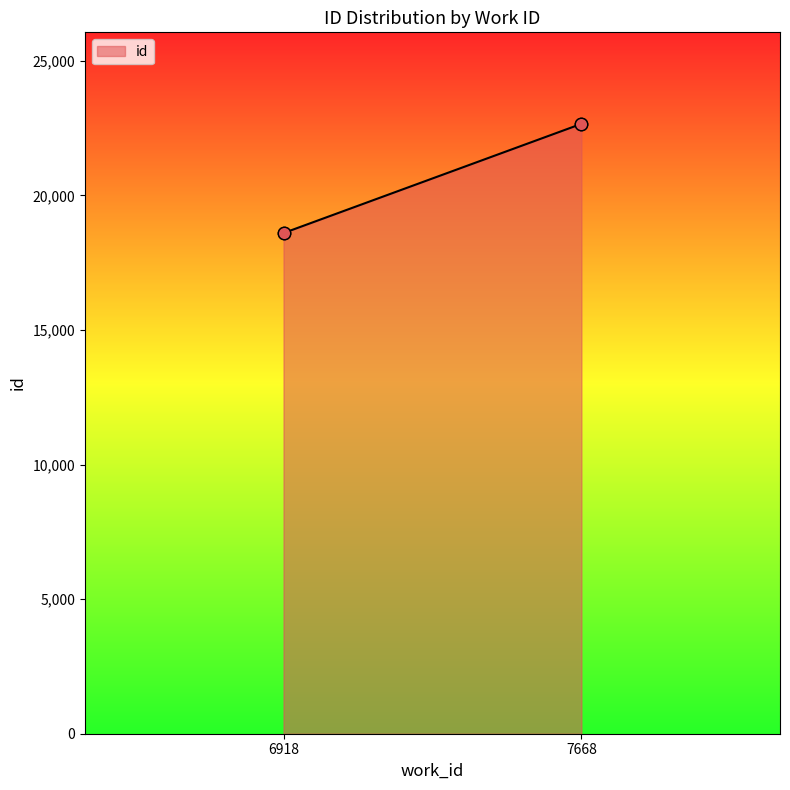

What is the change in value from 6918 to 7668?

+4058